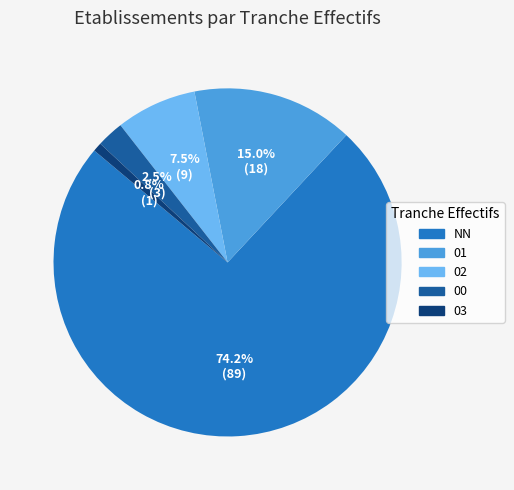

Rank the categories by value from highest to lowest.

NN, 01, 02, 00, 03